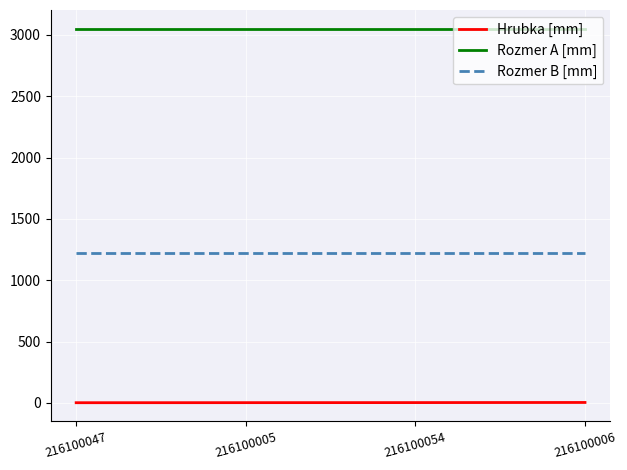

True or false: Rozmer B [mm] and Hrubka [mm] cross at least once.

False